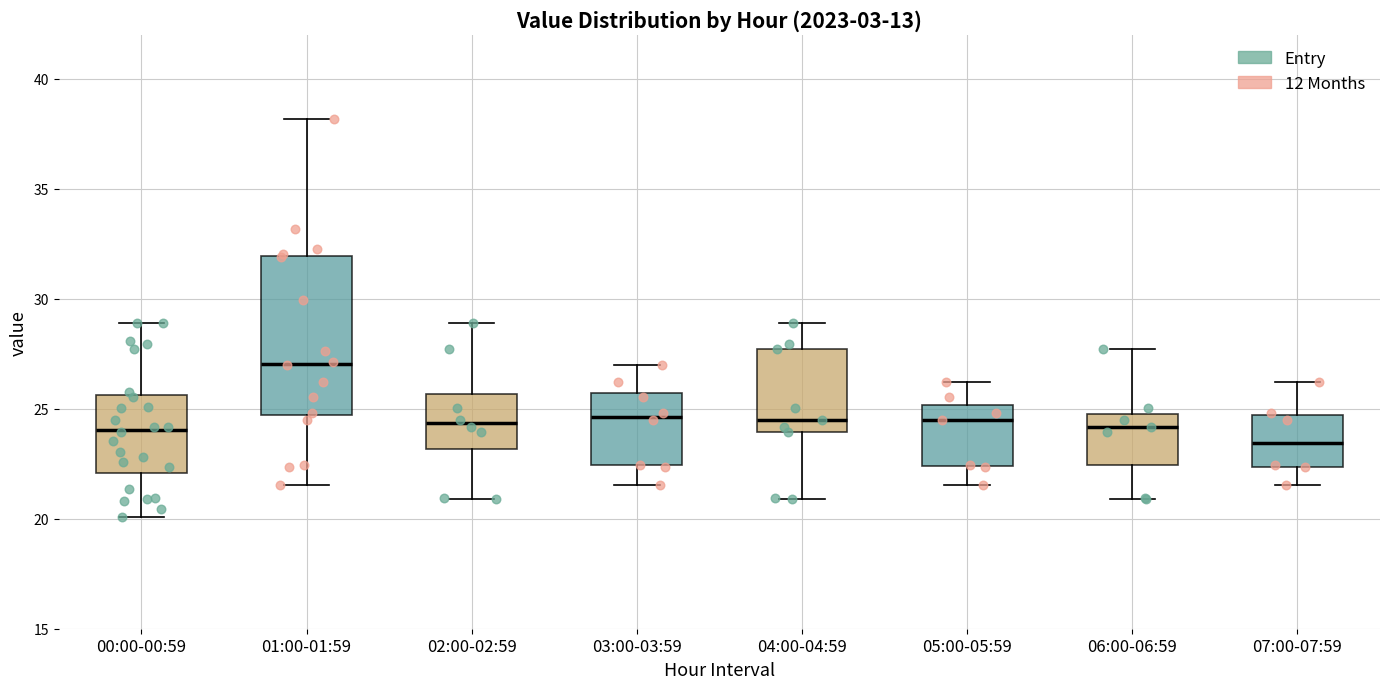

Where does the lower whisker of the box for 04:00-04:59 end on the y-axis? The values are not printed on the chart, so give them approximately, as read against the axis.

21.0